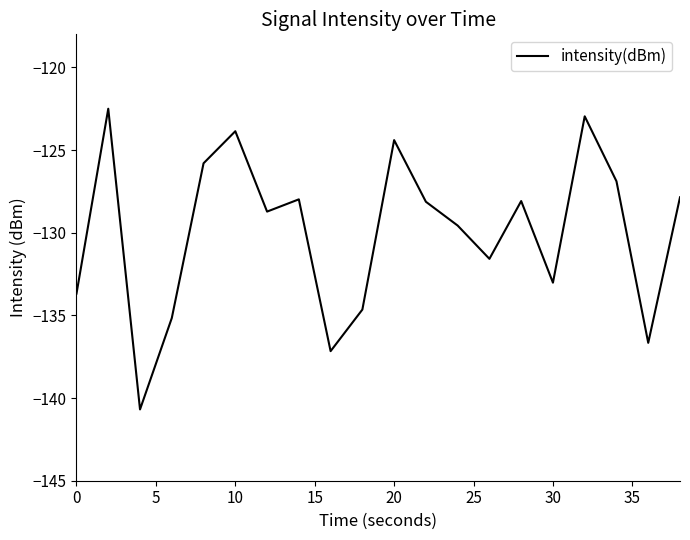

What is the smallest value displayed?

-140.7